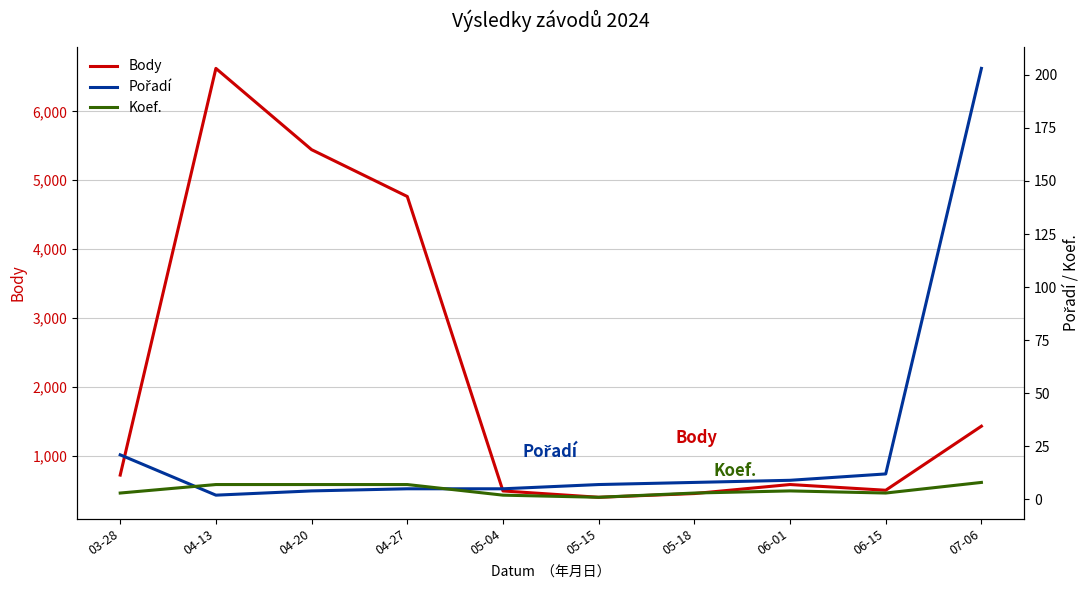

Rank the series at 05-18 from lowest to highest value.

Koef., Pořadí, Body